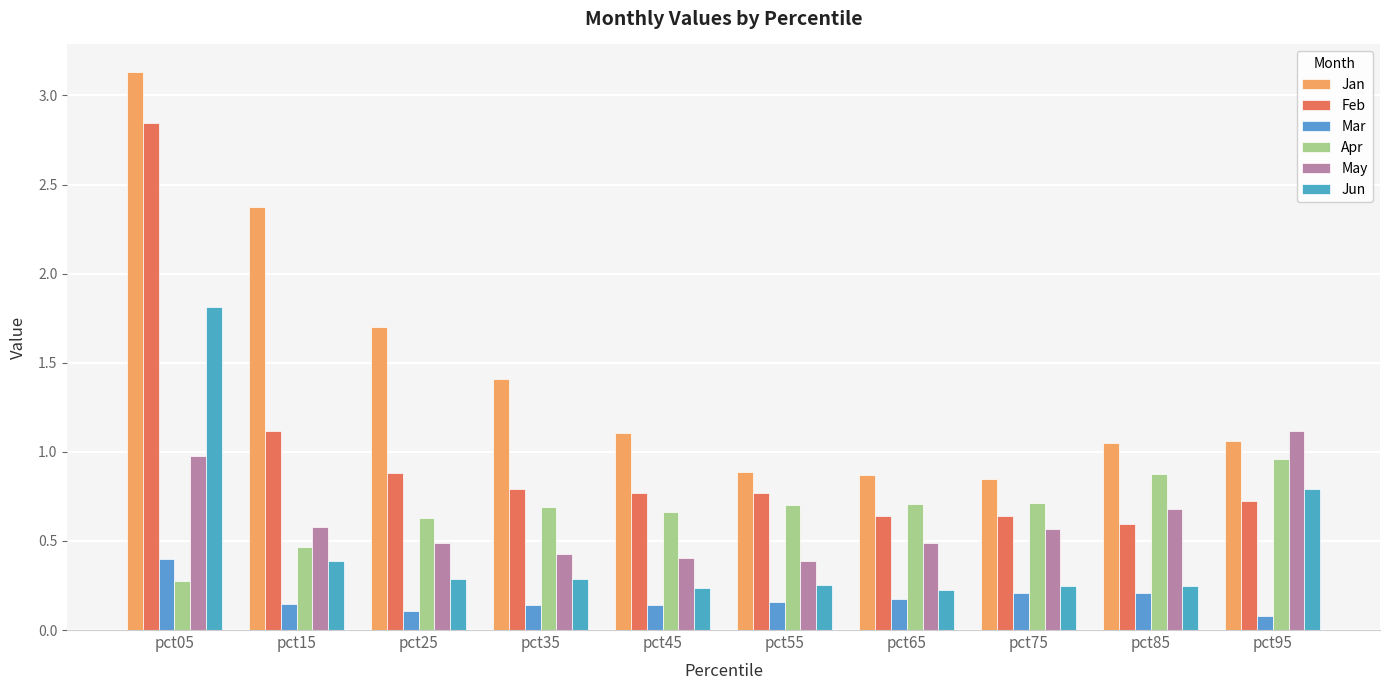

How many bars are there in total?

60